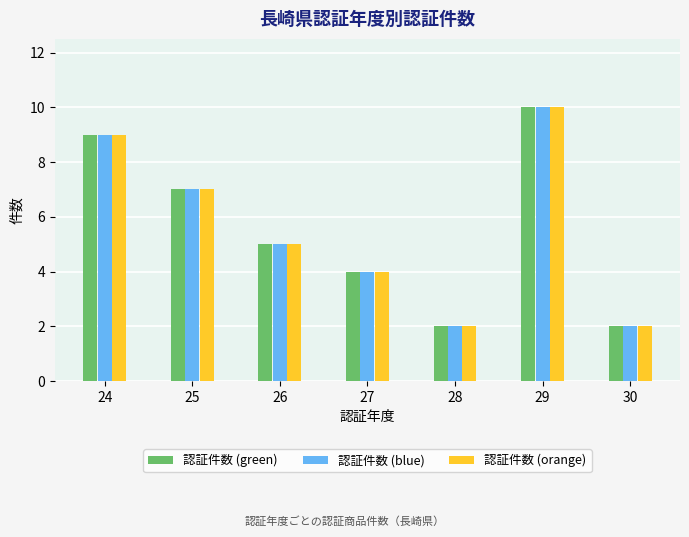

How many bars are there in total?

21